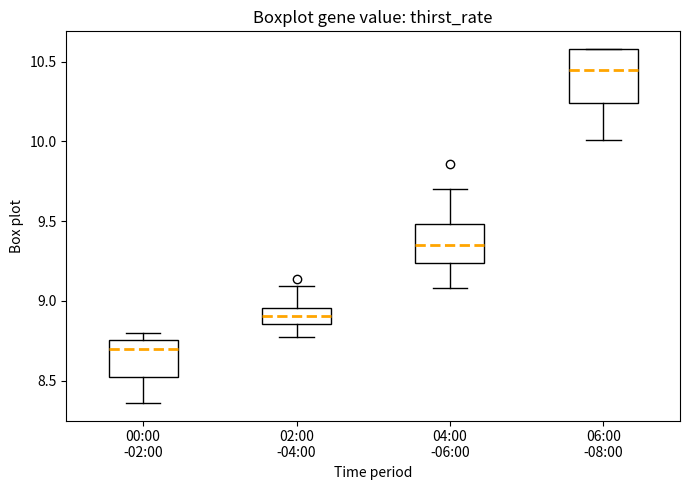

Which box has the lowest median line?

00:00 -02:00